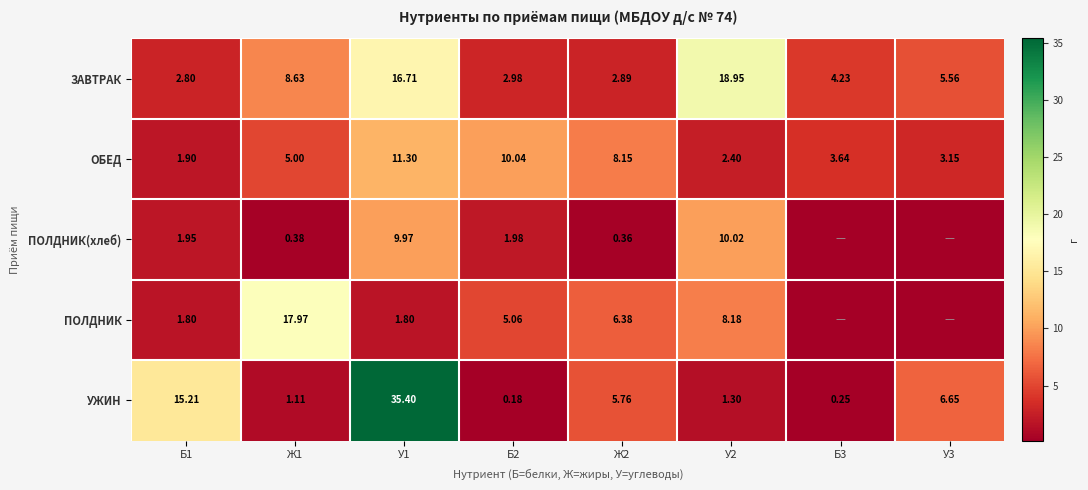

Rank the series at У2 from lowest to highest value.

УЖИН, ОБЕД, ПОЛДНИК, ПОЛДНИК(хлеб), ЗАВТРАК